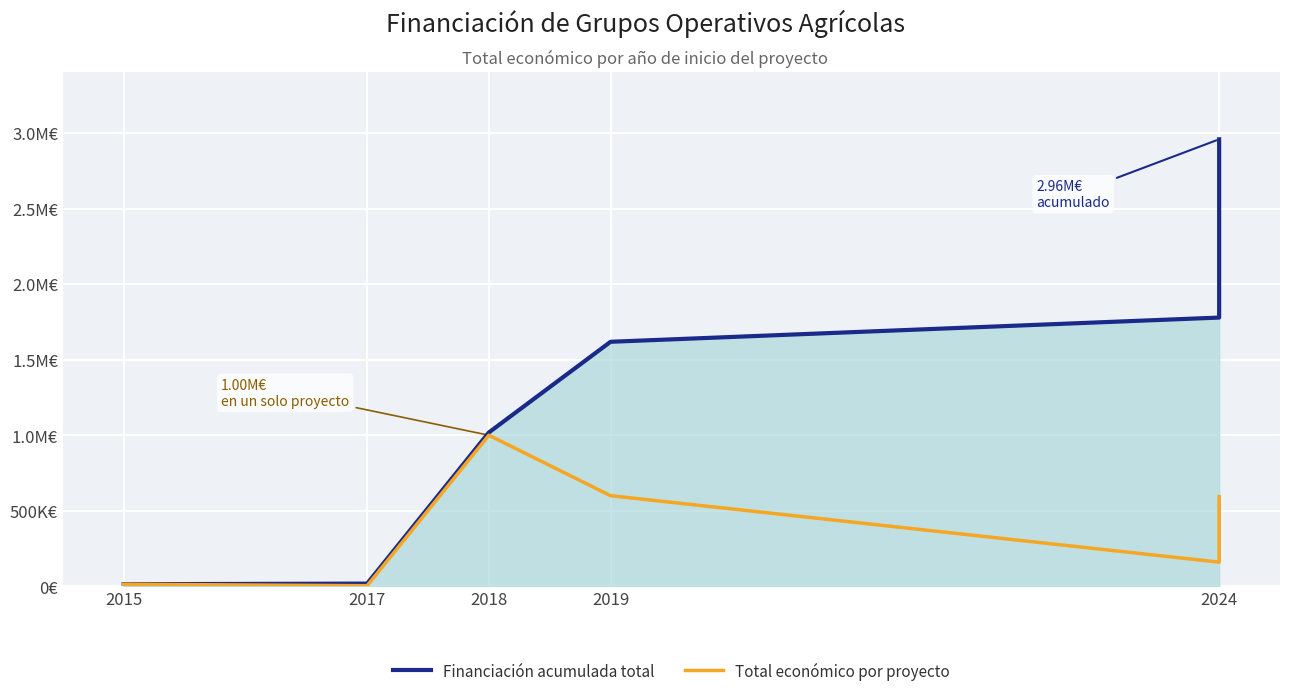

What value does the Financiación acumulada total series have at 2024, to the nearest 10?

2958170